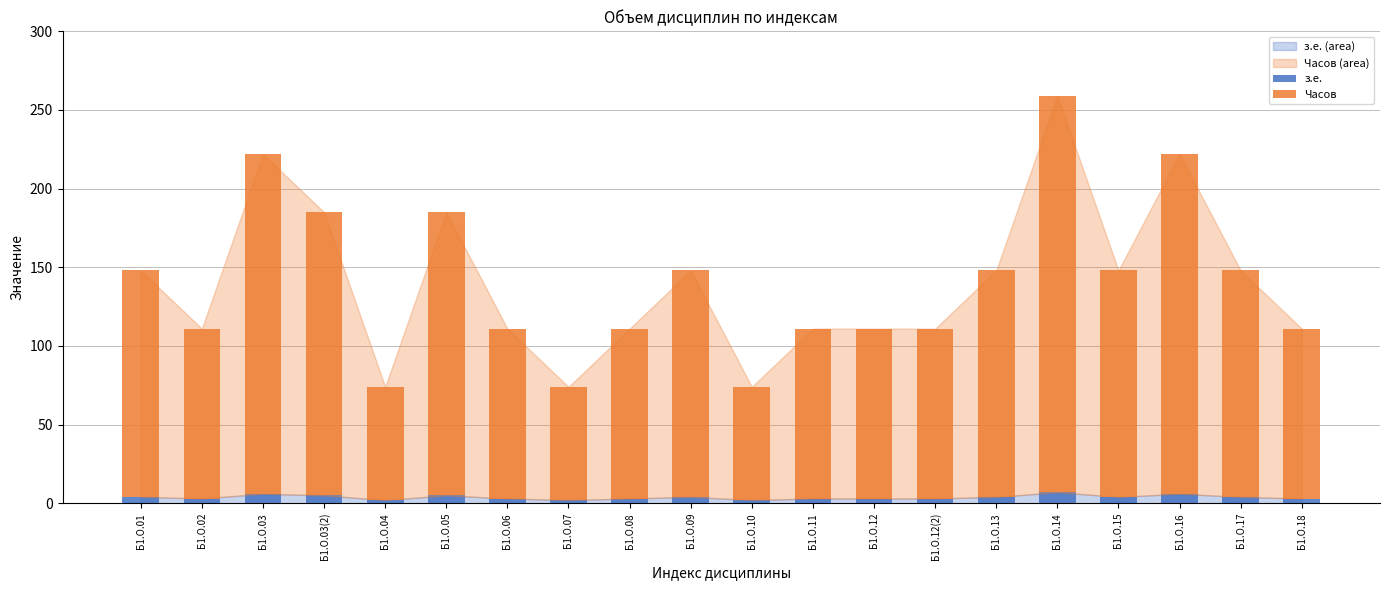

What is the sum of all з.е. values?

76